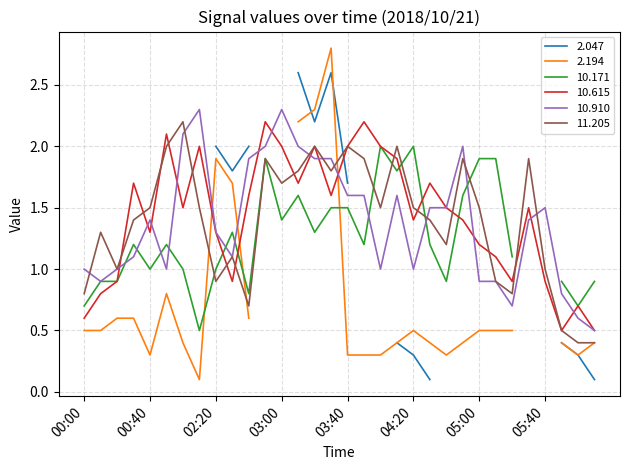

What position from the left is 05:40?

29